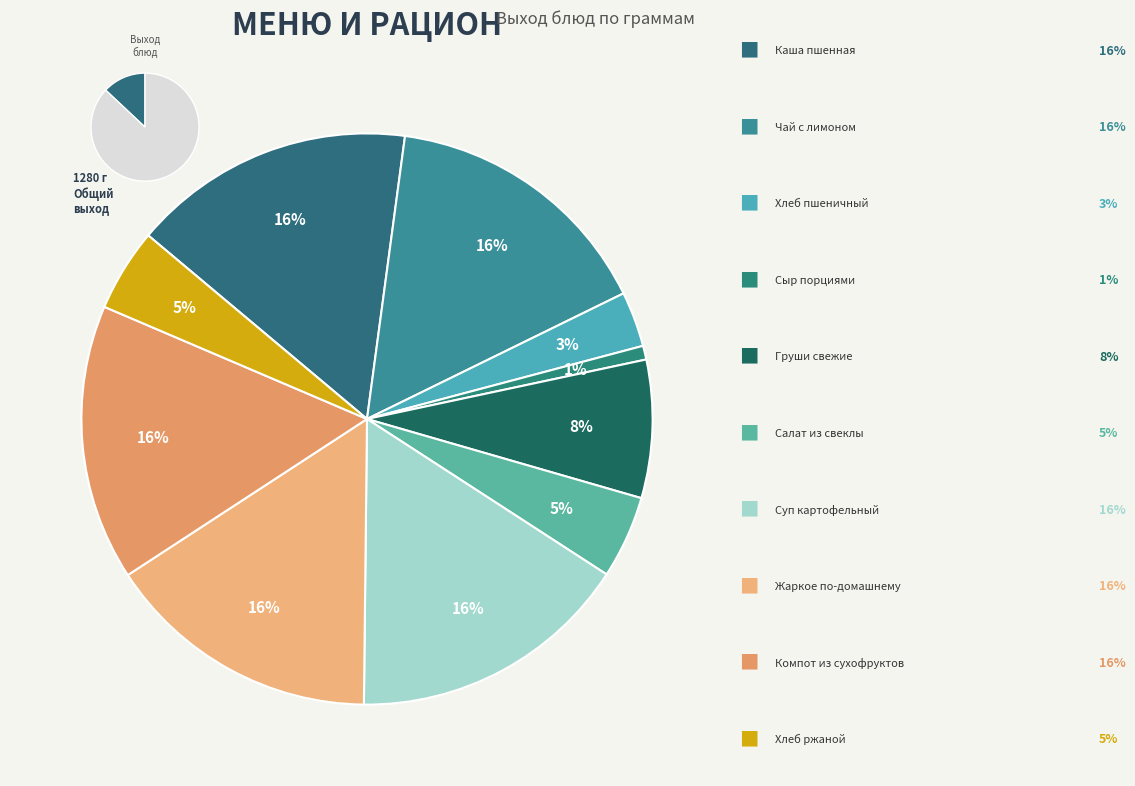

Which slice is the largest?

Каша пшенная молочная с маслом